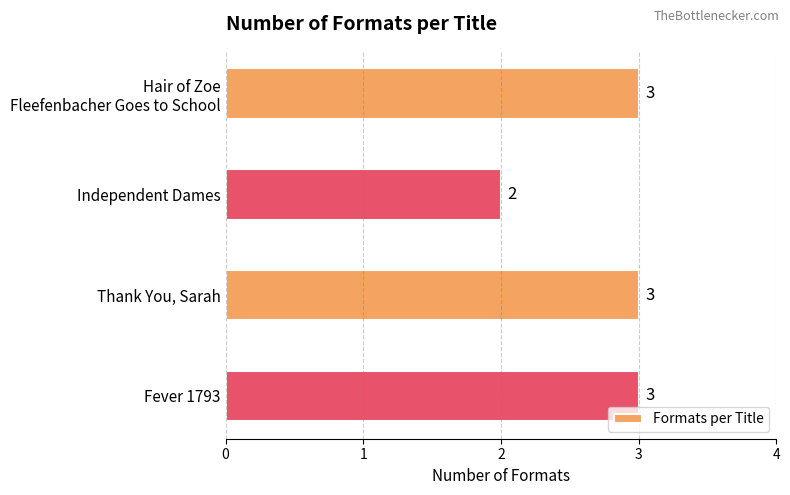

What is the approximate value at Fever 1793?

3